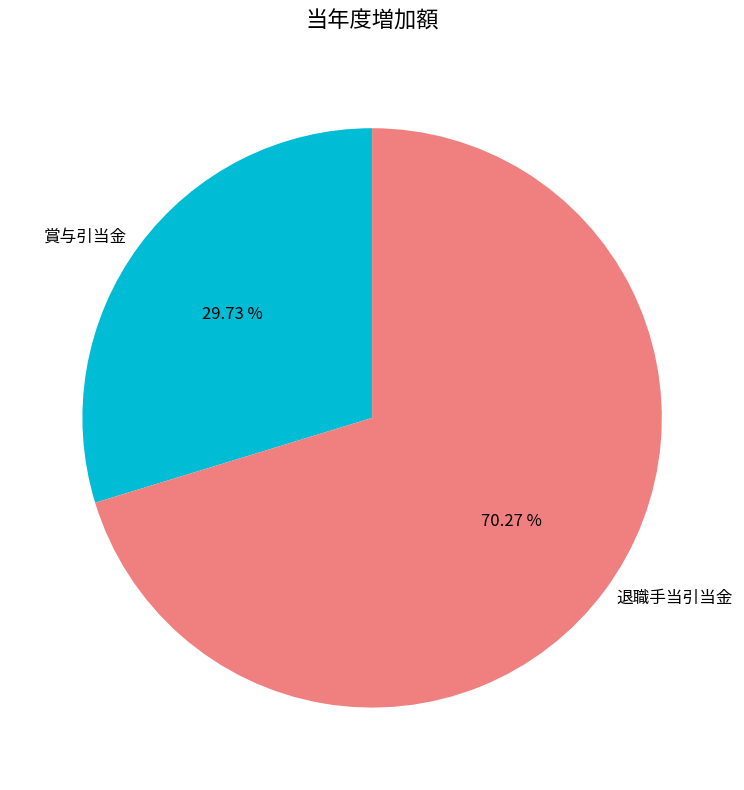

To the nearest percent, what portion does 退職手当引当金 represent?

70%